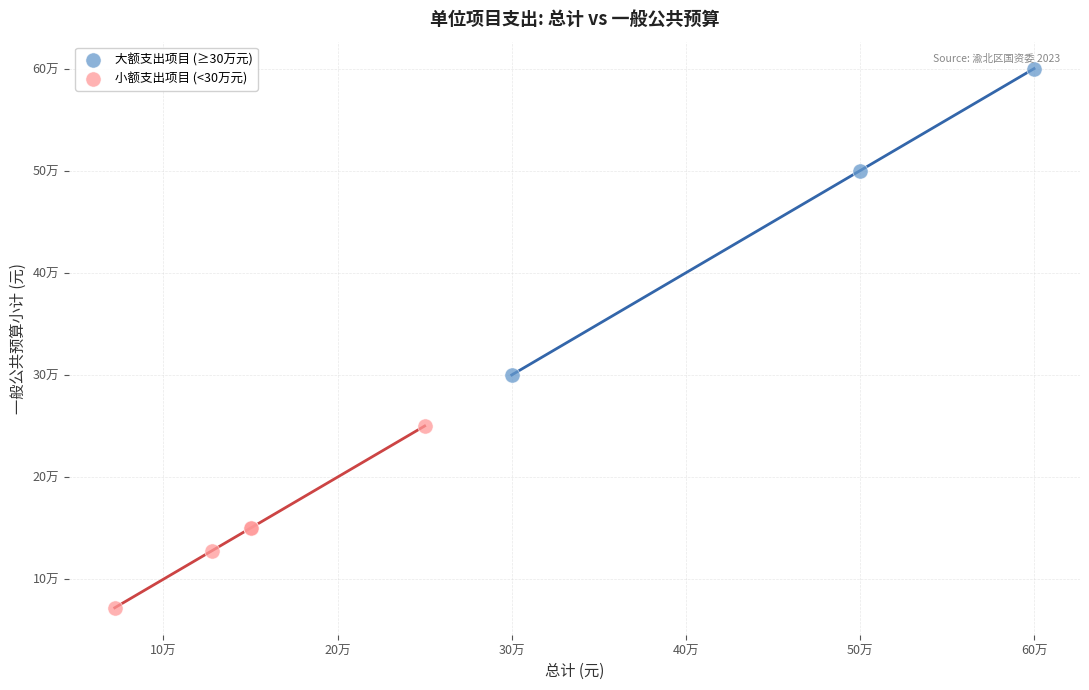

What are all the series names shown in the legend?

大额支出项目 (≥30万元), 小额支出项目 (<30万元)